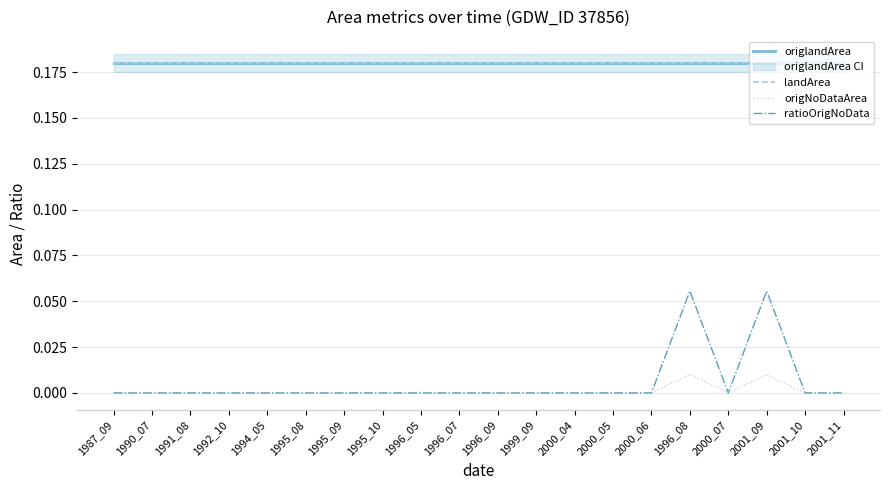

True or false: origNoDataArea has more than 2 interior local peaks.

False